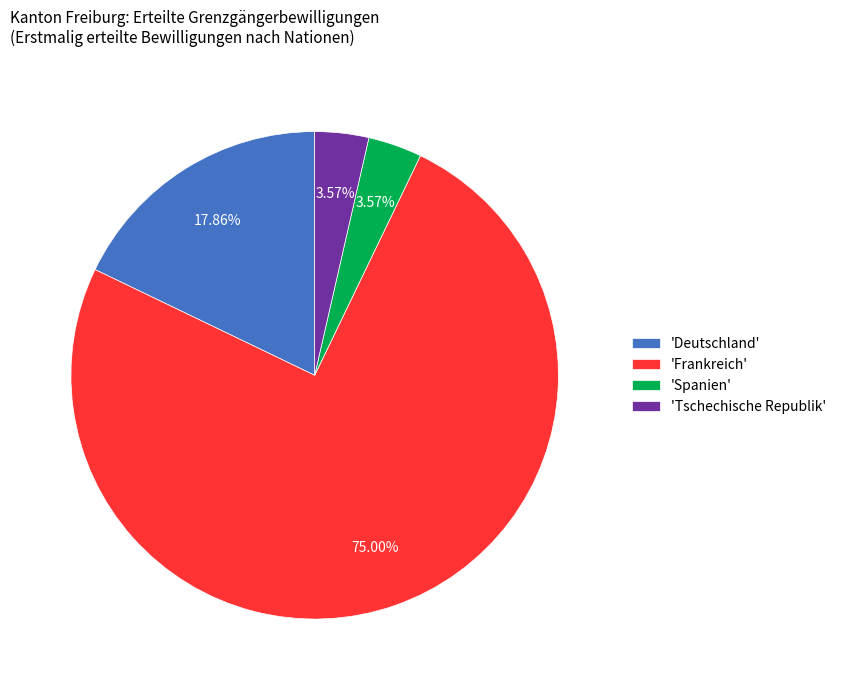

Which slice is the largest?

'Frankreich'